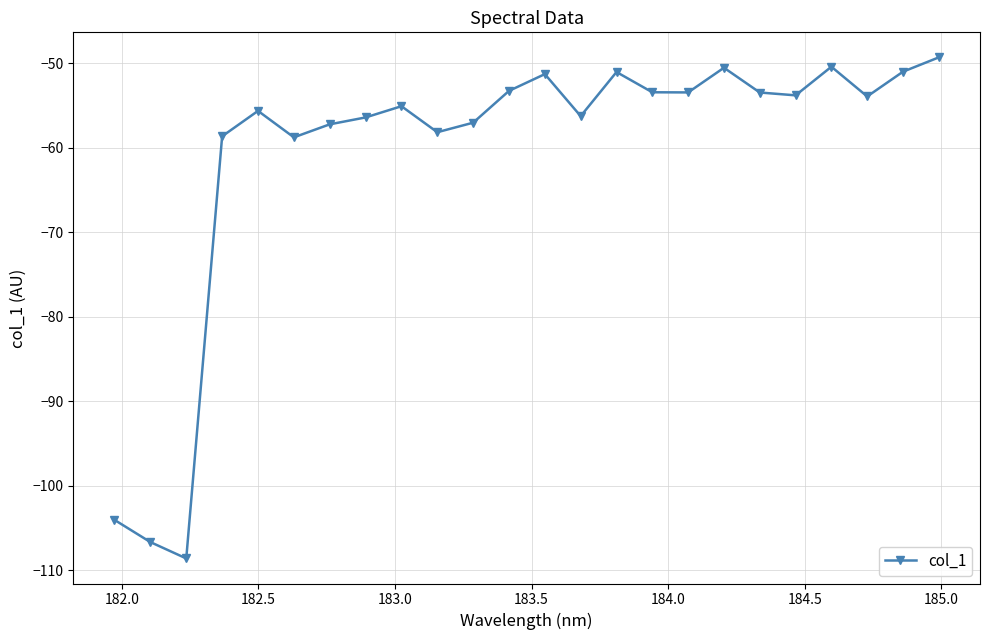

What is the value of the 7th point from the left?

-57.2